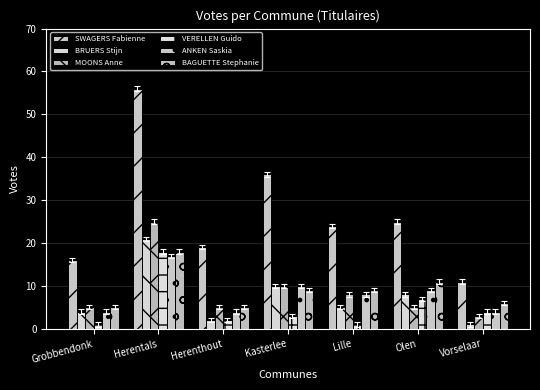

At which label does MOONS Anne reach its peak?

Herentals